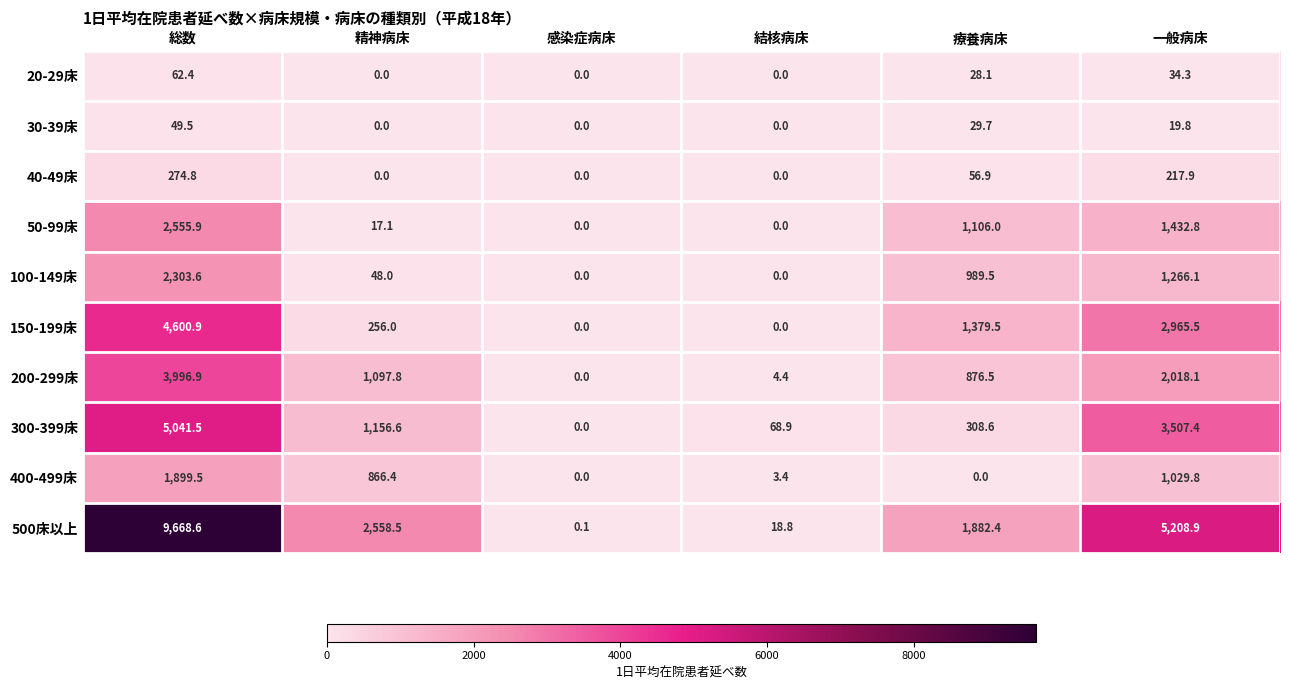

Is it true that 400-499床 equals -666.6 at 感染症病床?

False